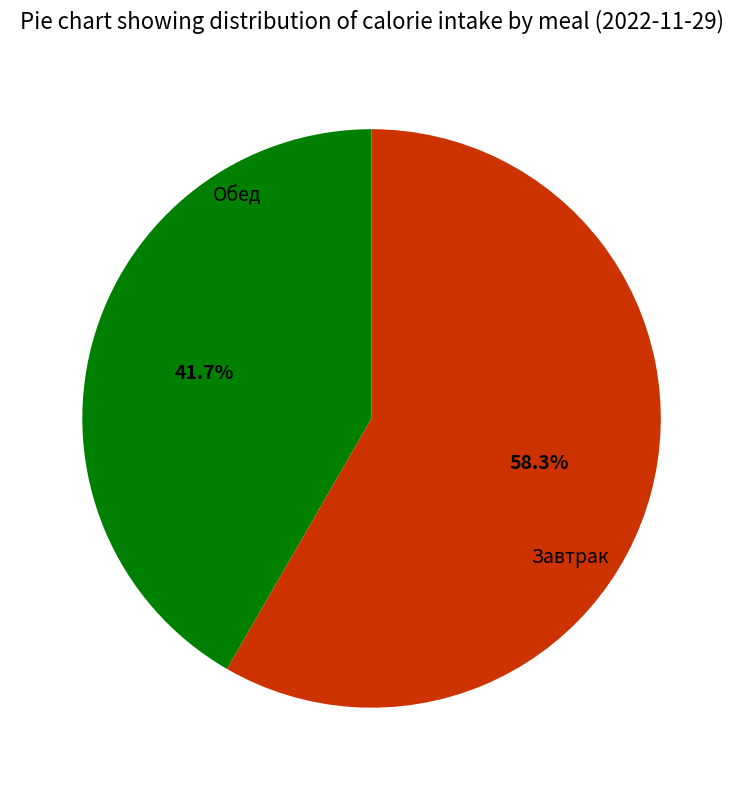

Is it true that Завтрак is 42% of the pie?

True